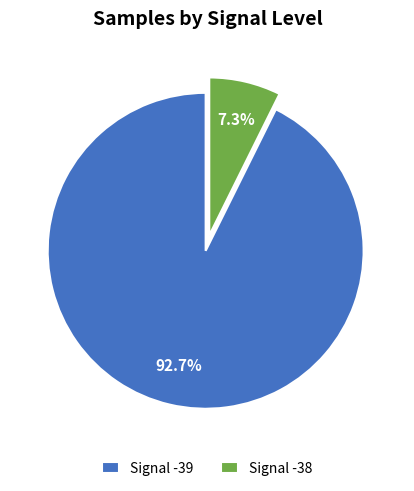

Rank the categories by value from highest to lowest.

Signal -39, Signal -38